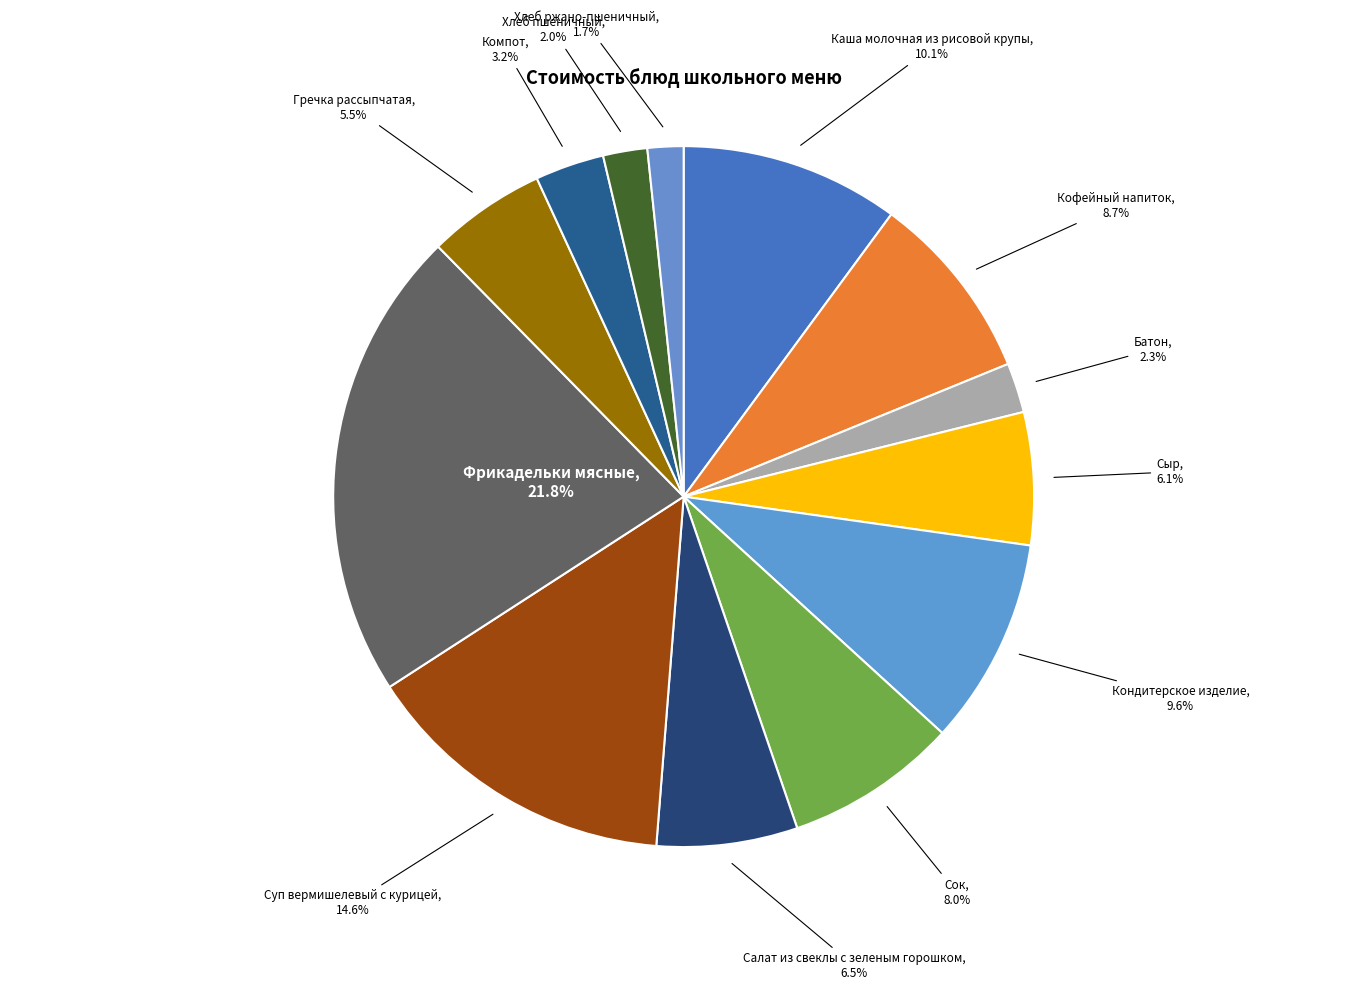

Count the number of slices in the pie.

13